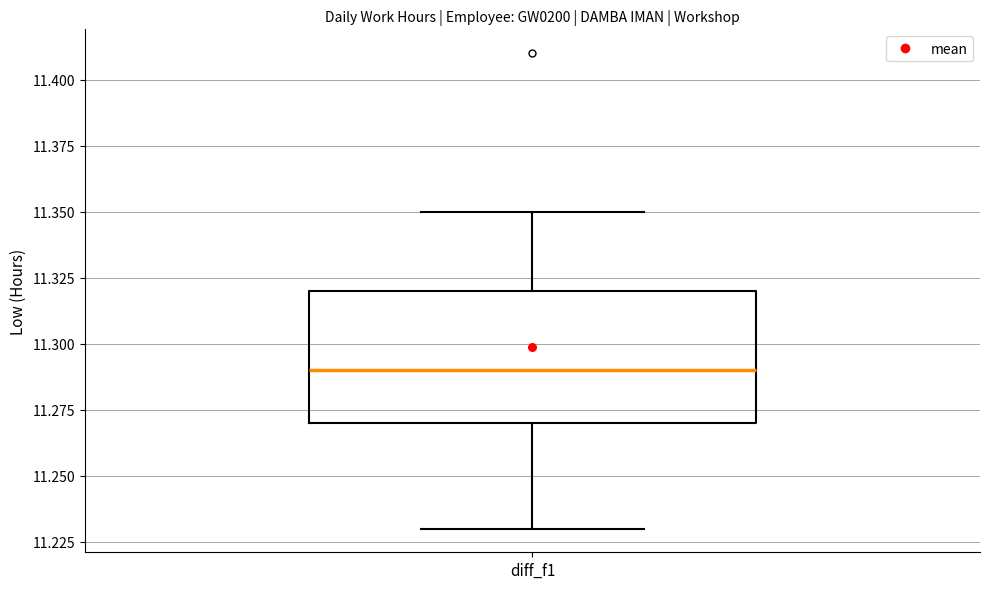

Where does the lower whisker of the box for diff_f1 end on the y-axis? The values are not printed on the chart, so give them approximately, as read against the axis.

11.23